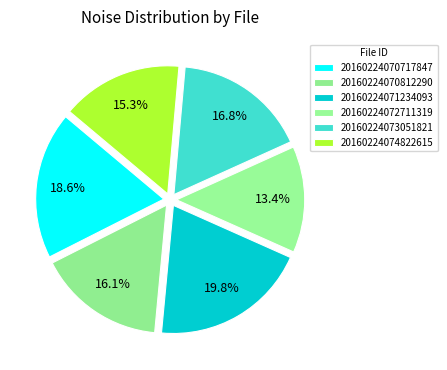

What percentage is NOT represented by 20160224070812290?

83.9%